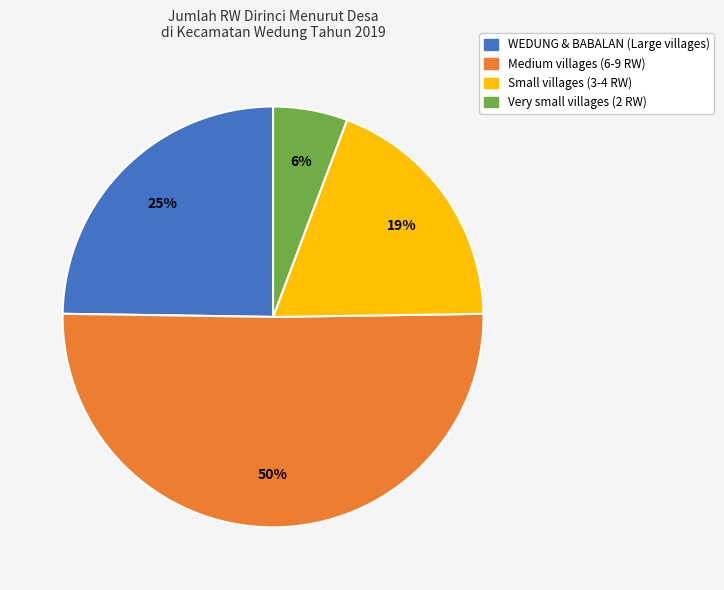

To the nearest percent, what is the average slice percentage?

25%